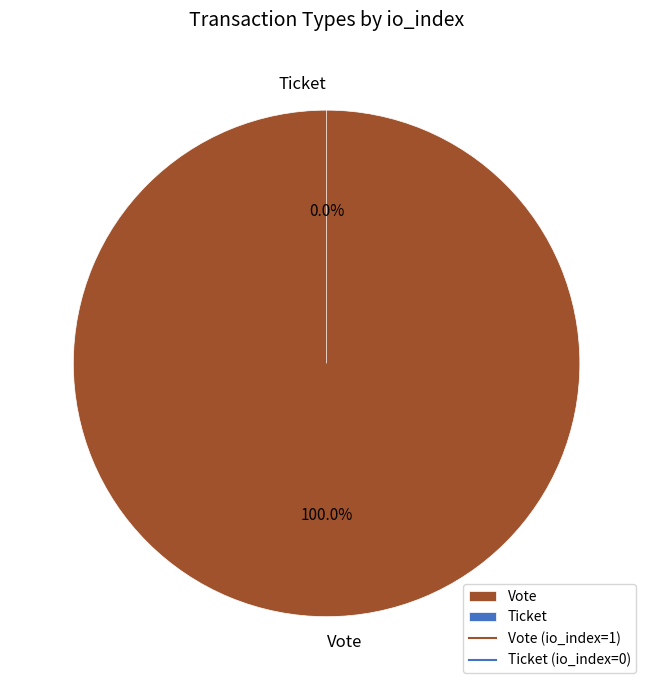

The Ticket slice represents 0% of the pie. True or false?

True